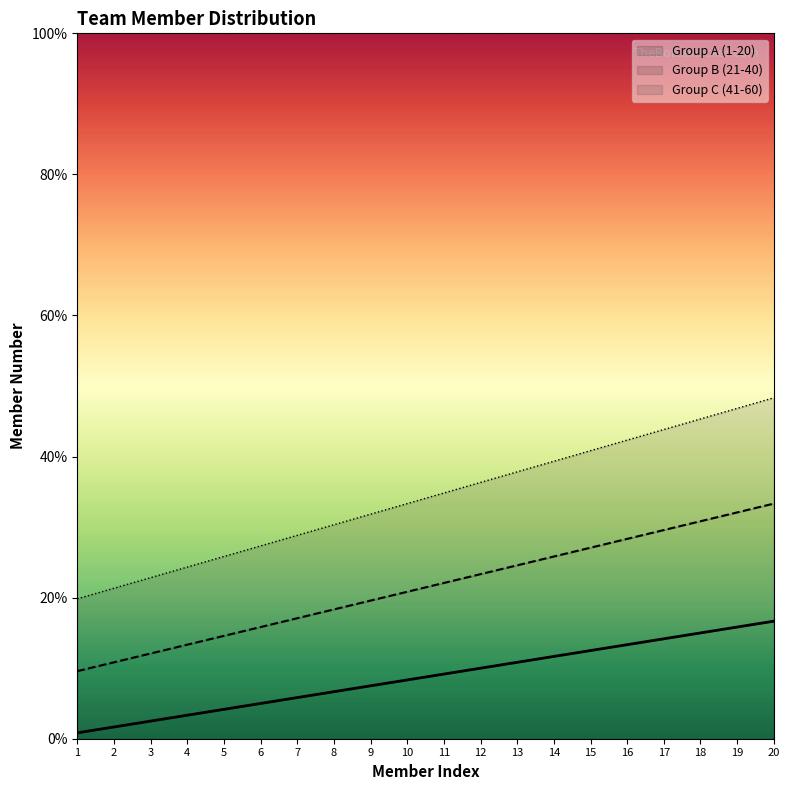

What are all the series names shown in the legend?

Group A (1-20), Group B (21-40), Group C (41-60)